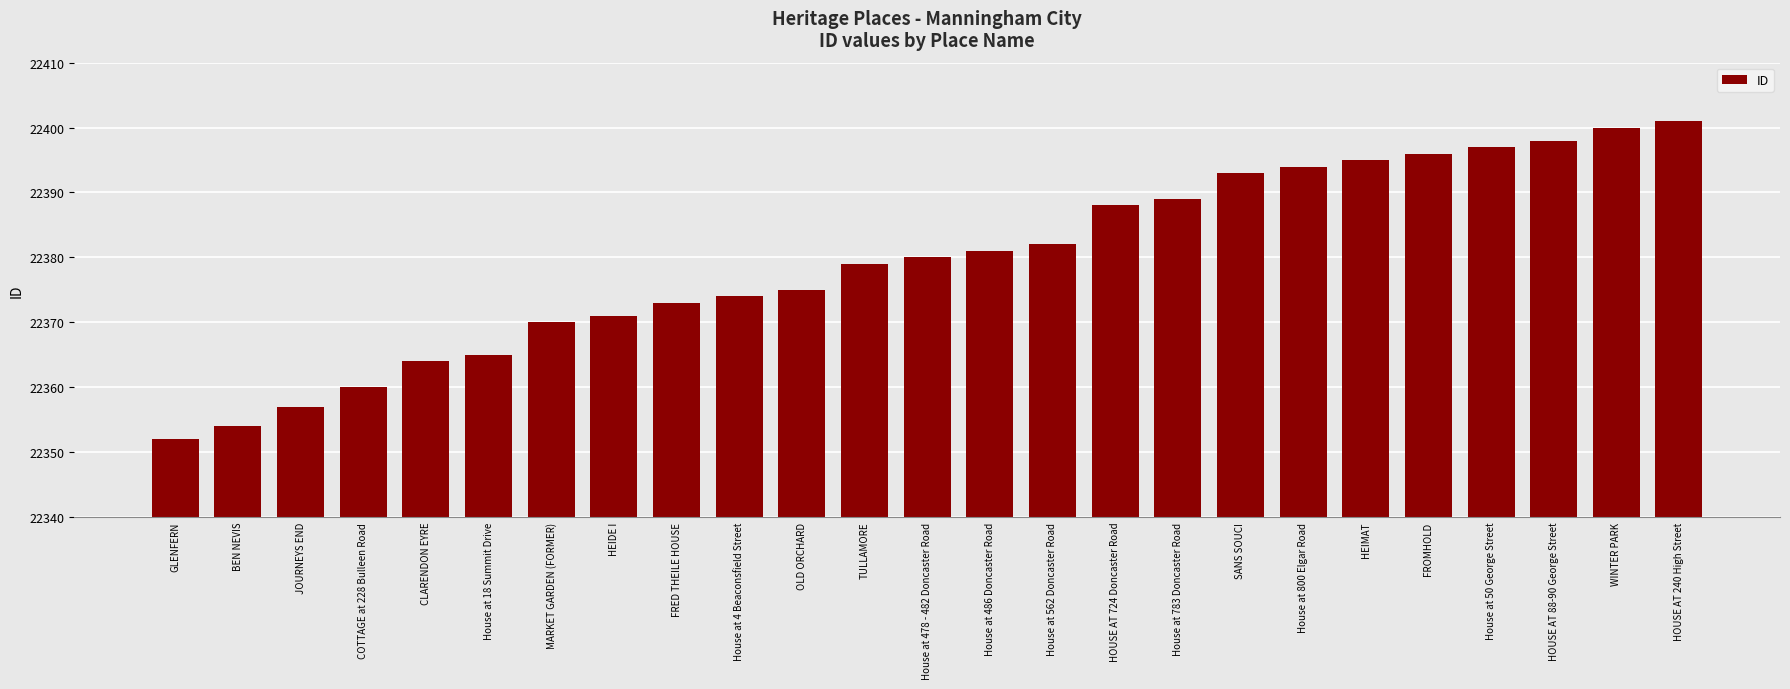

List the labels in order of value, smallest first.

GLENFERN, BEN NEVIS, JOURNEYS END, COTTAGE at 228 Bulleen Road, CLARENDON EYRE, House at 18 Summit Drive, MARKET GARDEN (FORMER), HEIDE I, FRED THEILE HOUSE, House at 4 Beaconsfield Street, OLD ORCHARD, TULLAMORE, House at 478 - 482 Doncaster Road, House at 486 Doncaster Road, House at 562 Doncaster Road, HOUSE AT 724 Doncaster Road, House at 783 Doncaster Road, SANS SOUCI, House at 800 Elgar Road, HEIMAT, FROMHOLD, House at 50 George Street, HOUSE AT 88-90 George Street, WINTER PARK, HOUSE AT 240 High Street